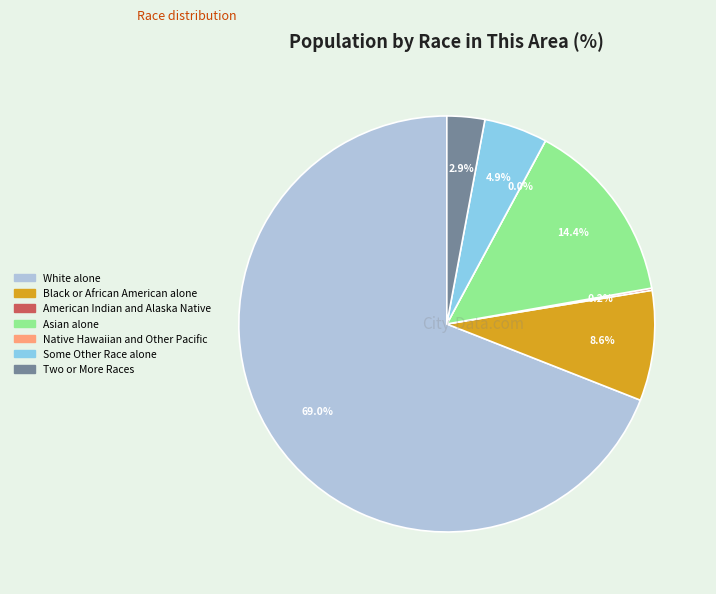

Approximately how many times larger is the value at Asian alone compared to American Indian and Alaska Native?

84.9